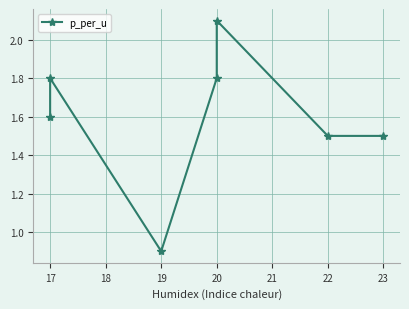

How many lines are shown in the chart?

1